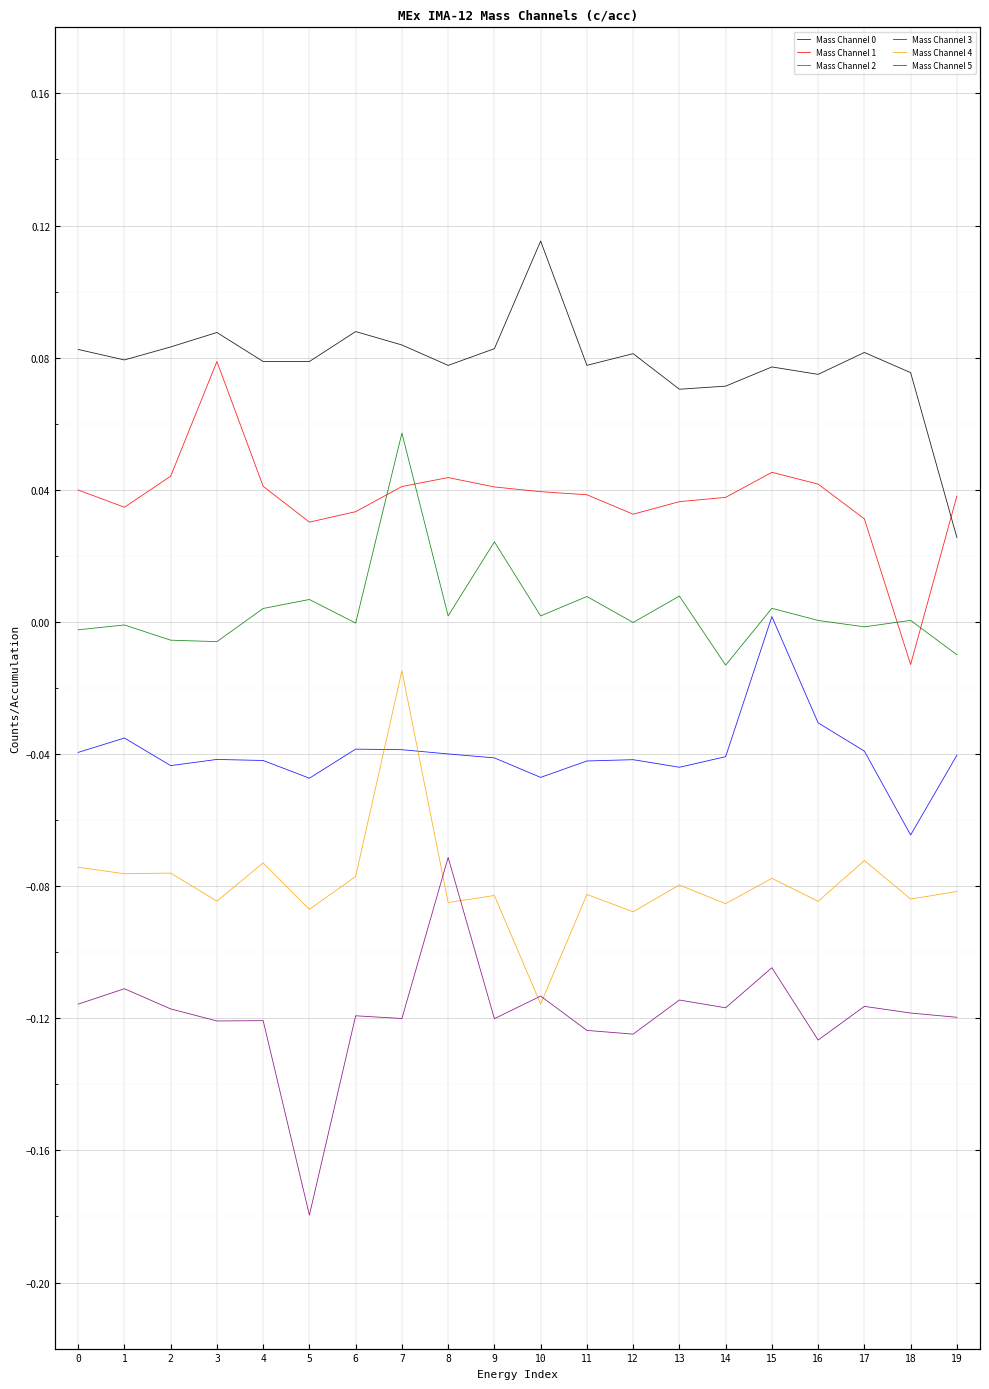

Which category has the lowest value across all series?

5